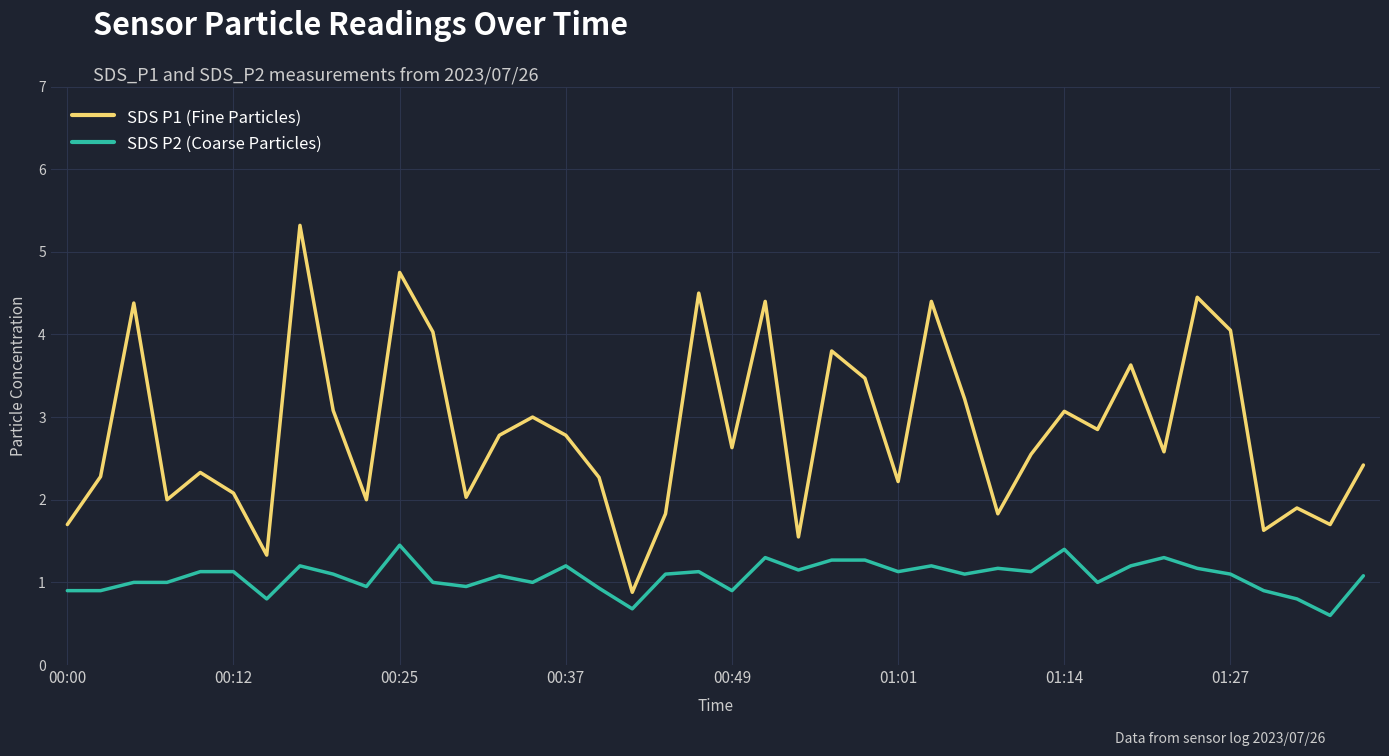

What are all the series names shown in the legend?

SDS P1 (Fine Particles), SDS P2 (Coarse Particles)